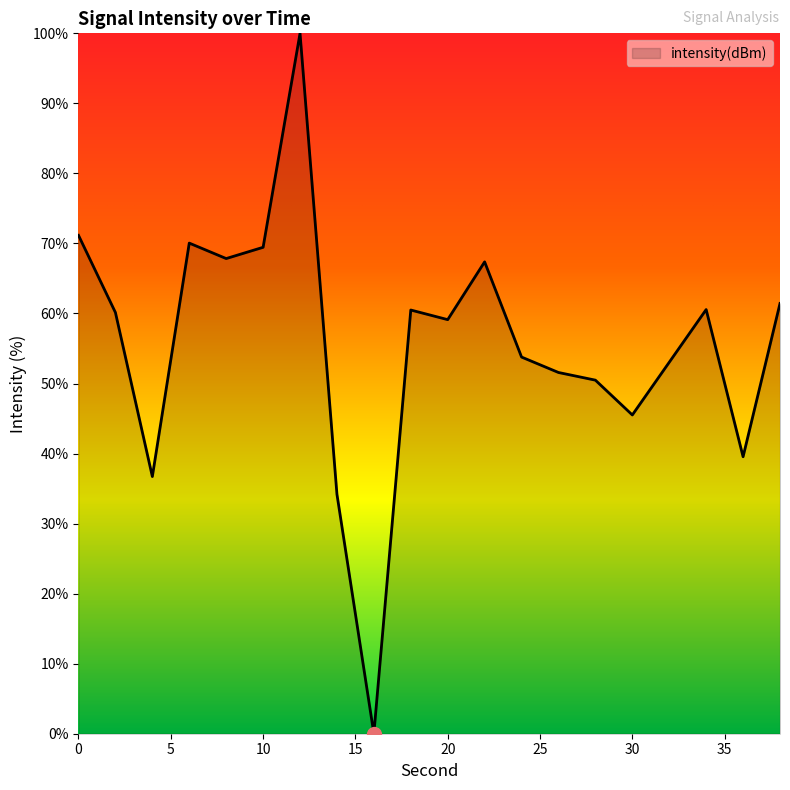

True or false: there are more than 0 points higher than both neighbors.

True